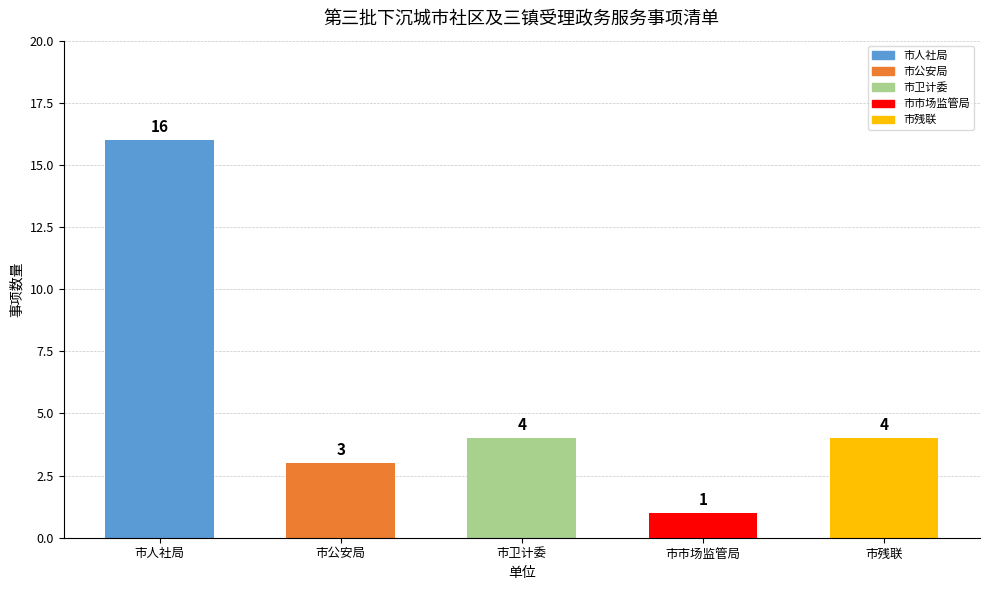

What is the change in value from 市人社局 to 市公安局?

-13